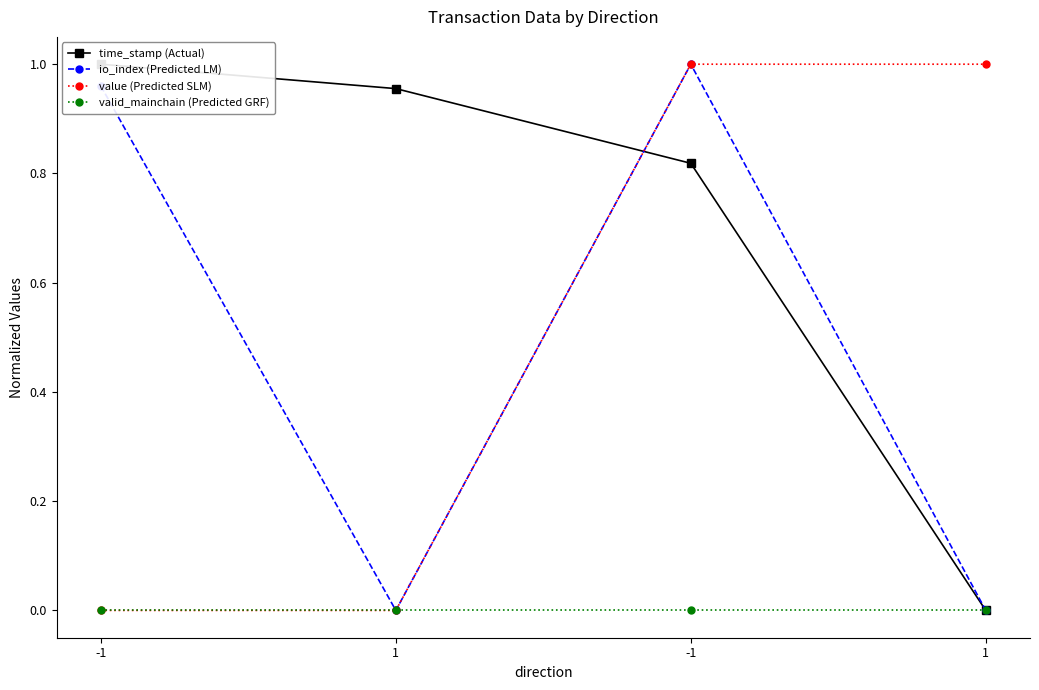

Rank the categories by value (Predicted SLM) value from lowest to highest.

-1, 1, -1, 1